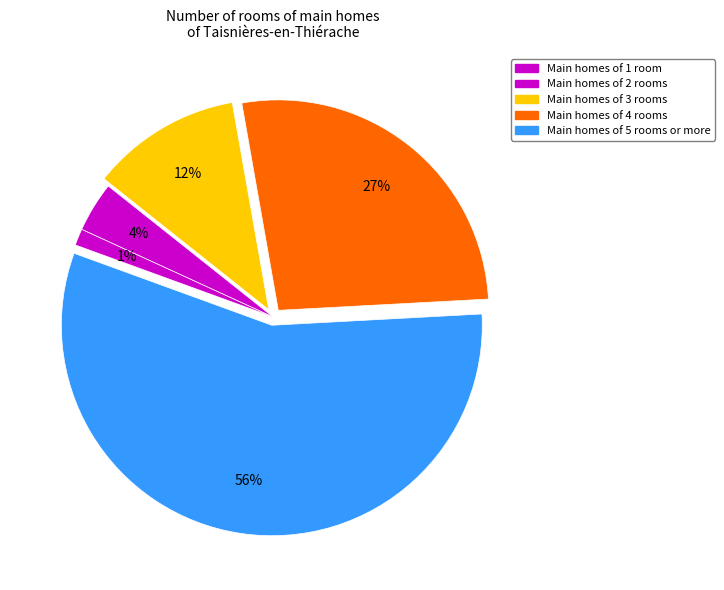

How many slices are in this pie chart?

5